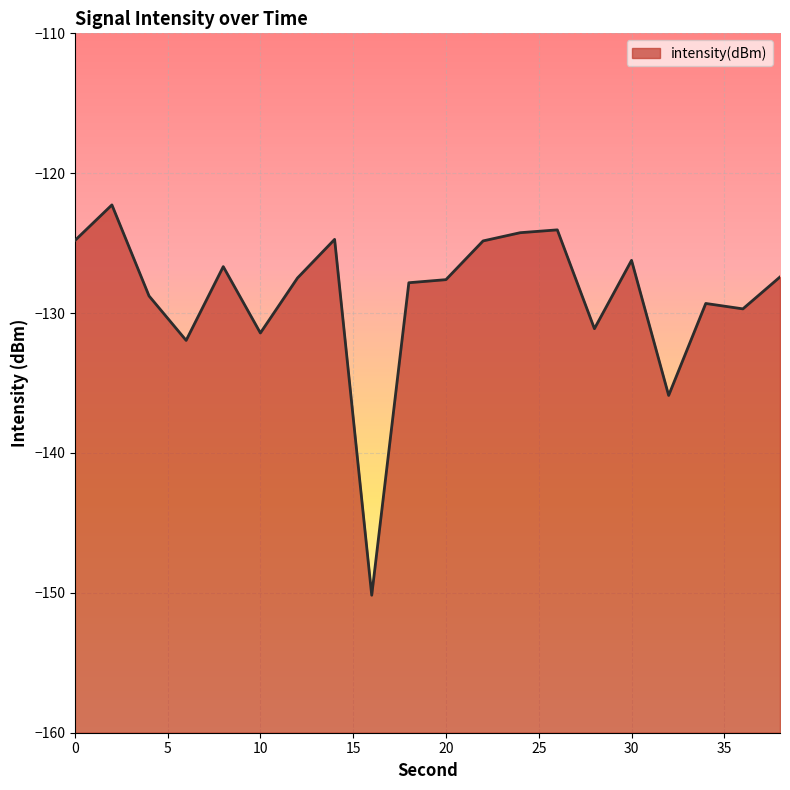

Where is the first local minimum?

6